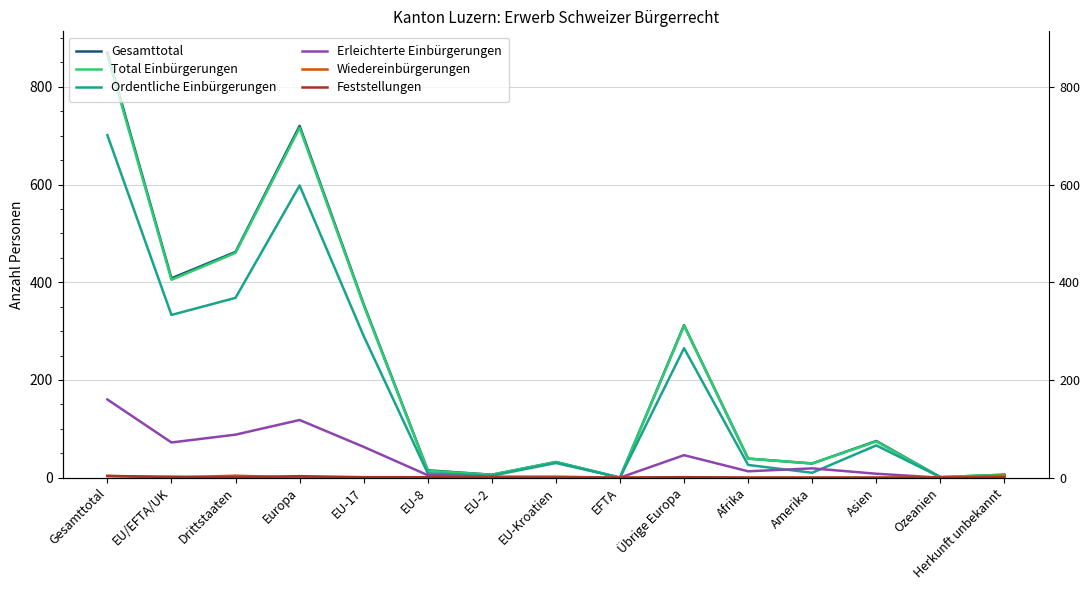

What position from the right is Afrika?

5